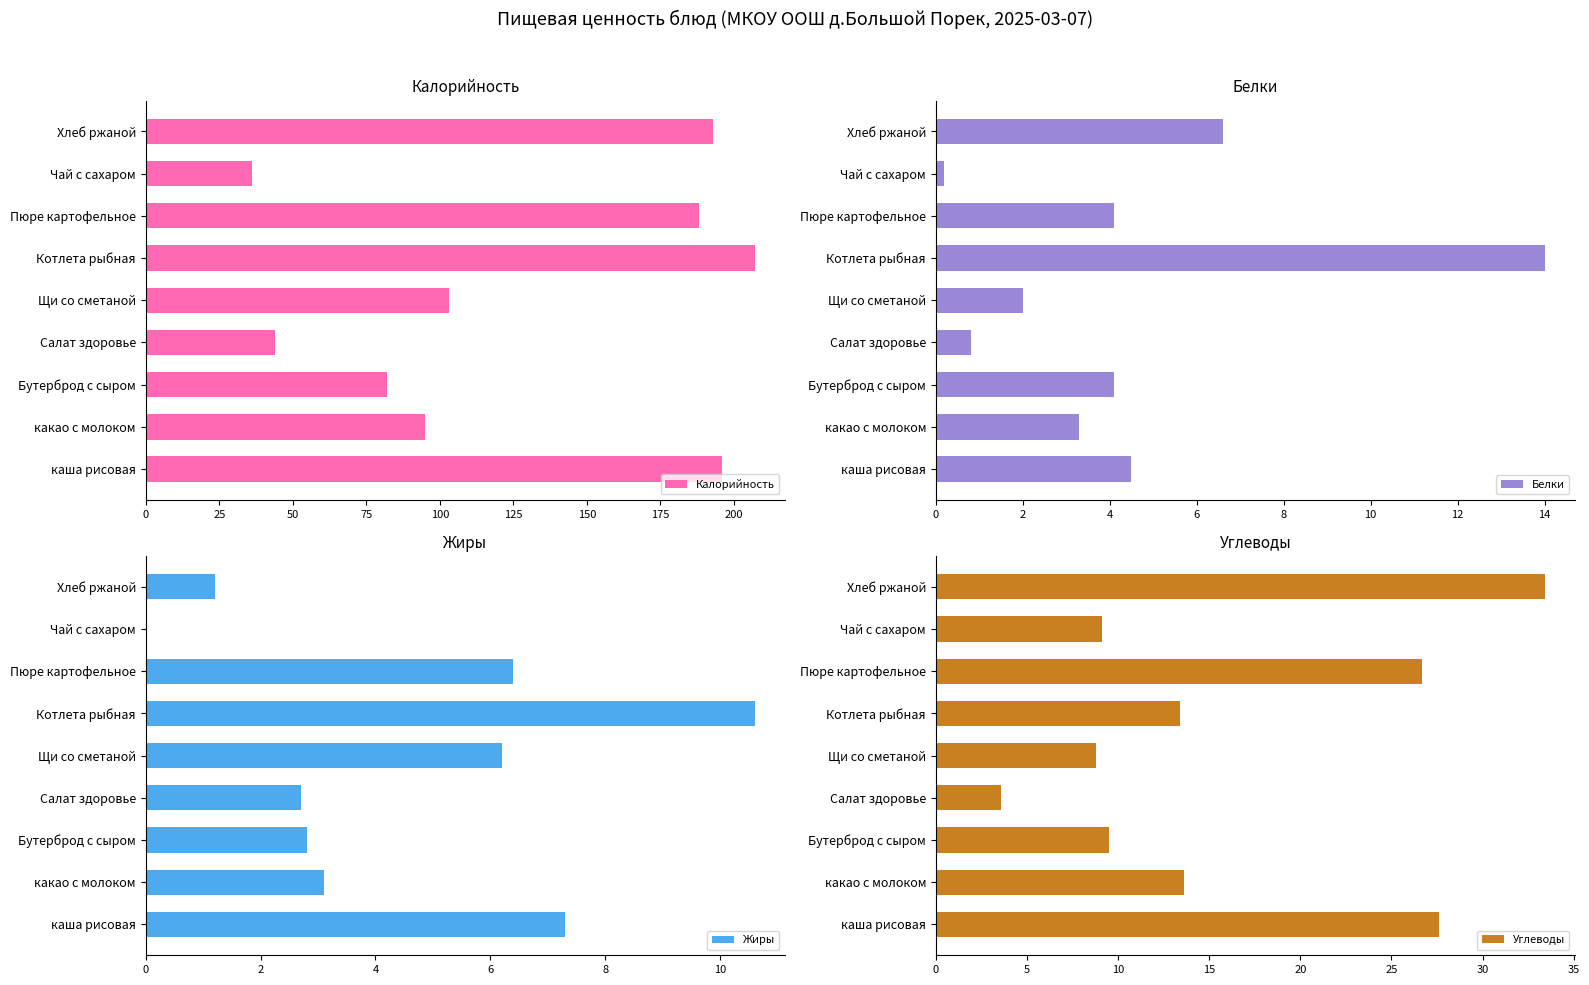

What is the maximum value for Калорийность?

207